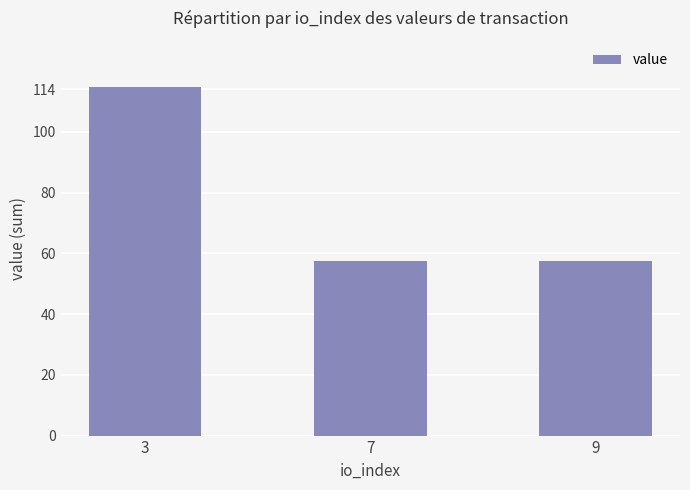

Which label corresponds to the largest value in the chart?

3